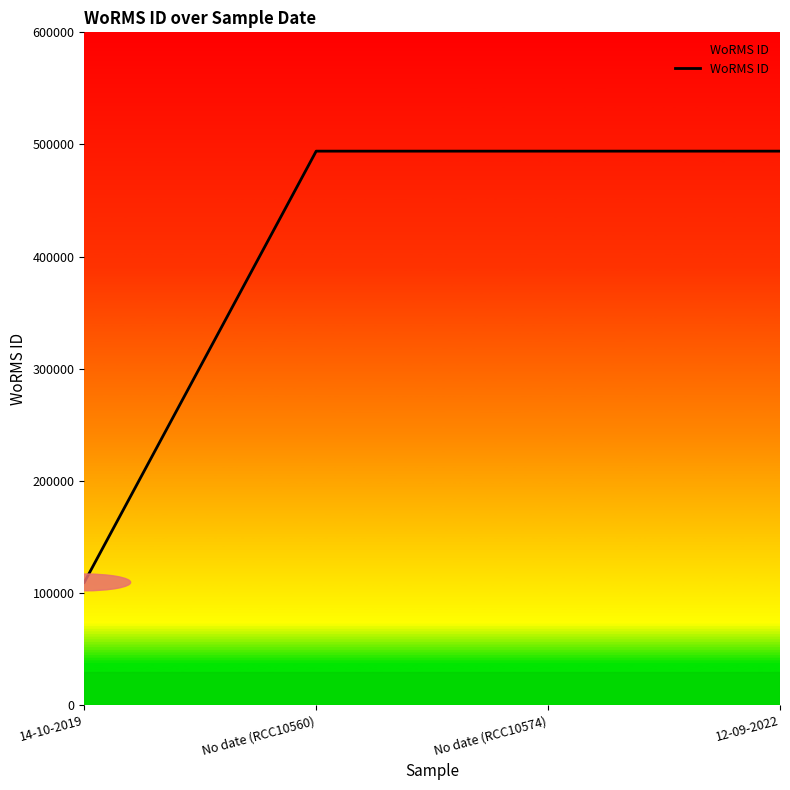

What is the sum of all values?

1591677